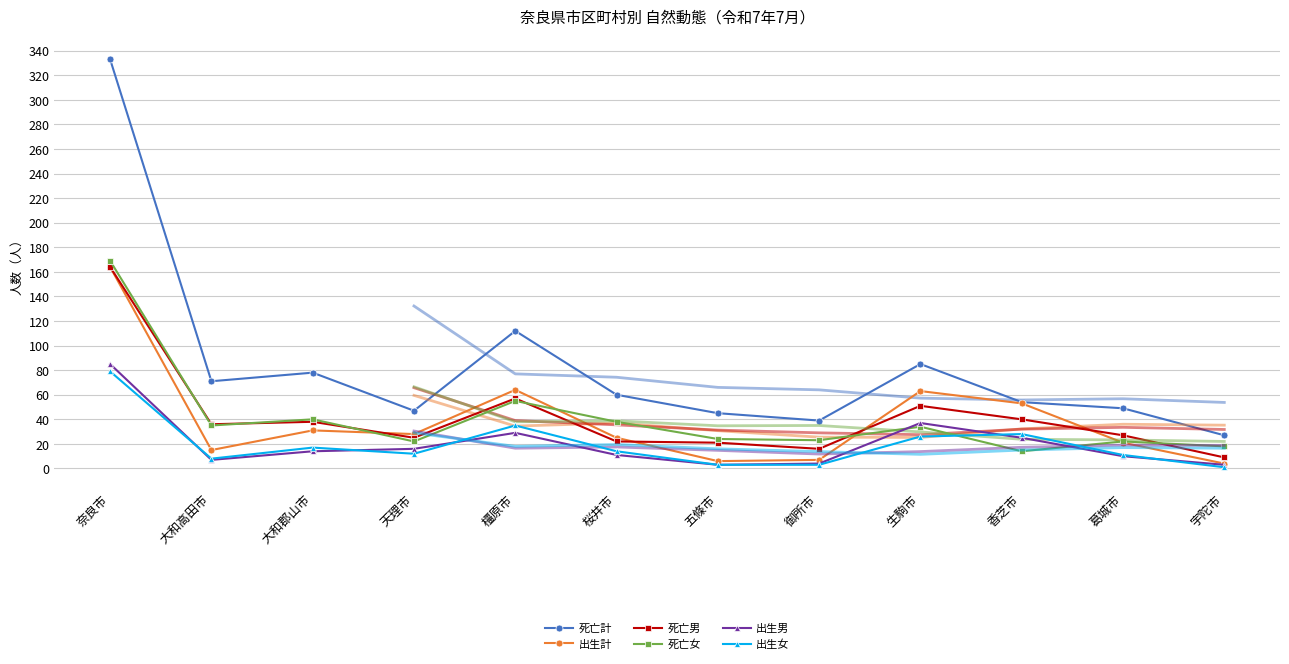

What position from the right is 葛城市?

2